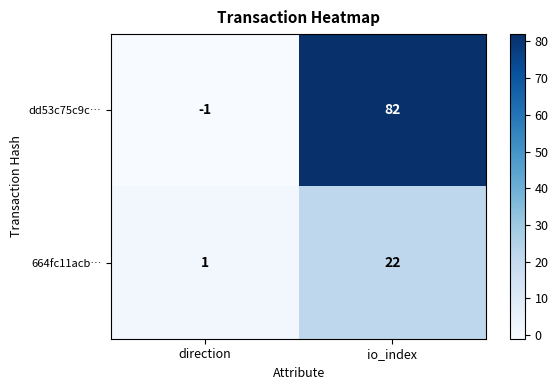

At which category is the sum across all series the highest?

io_index